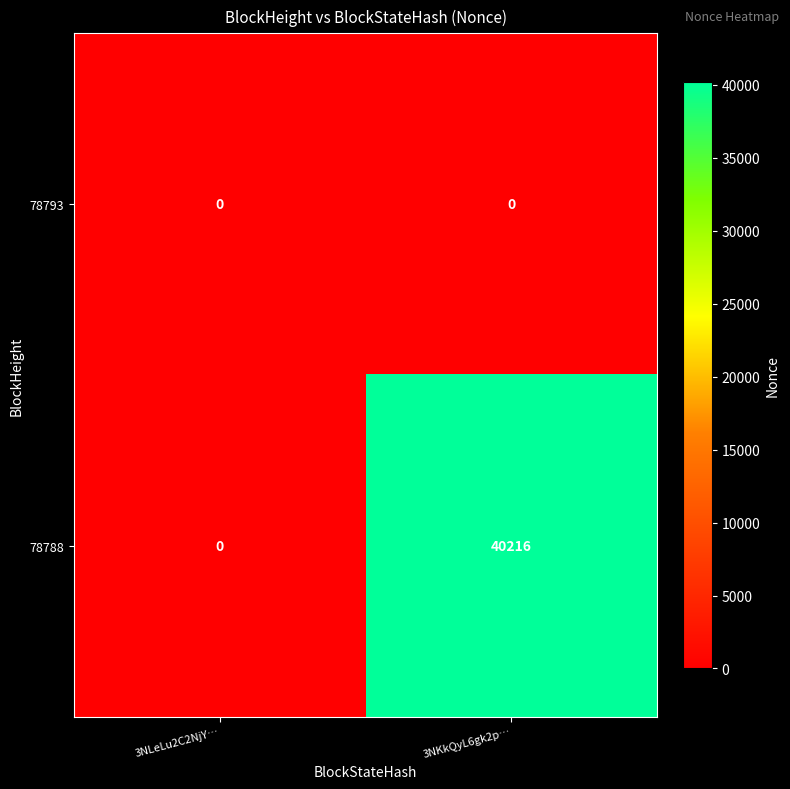

What is the greatest value displayed?

40216